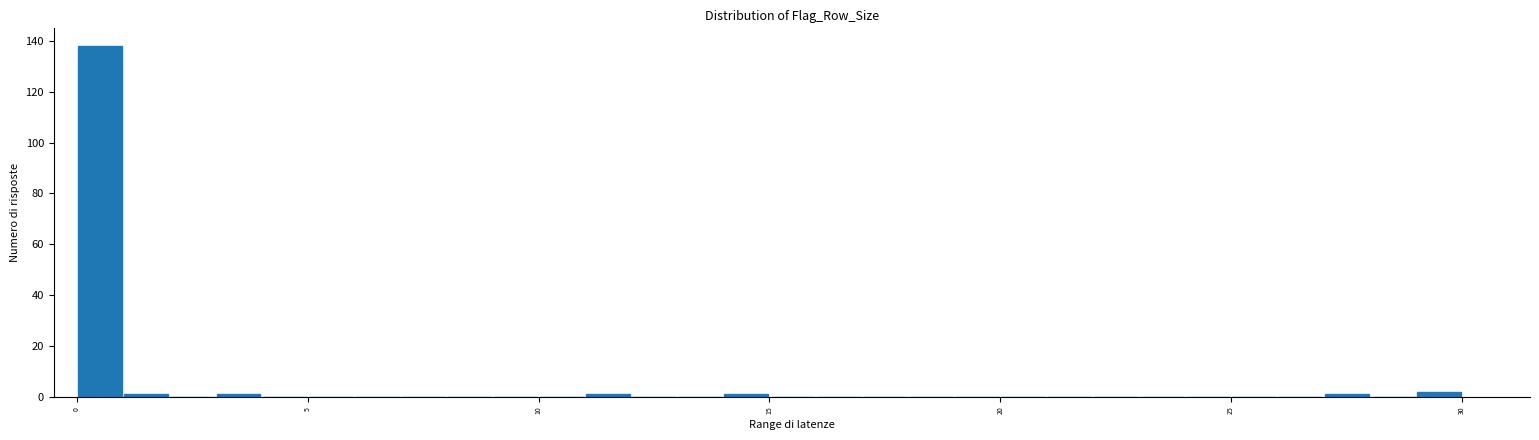

Around what value on the x-axis is the tallest bar? Give the approximate position of its centre, as read against the axis.

0.5